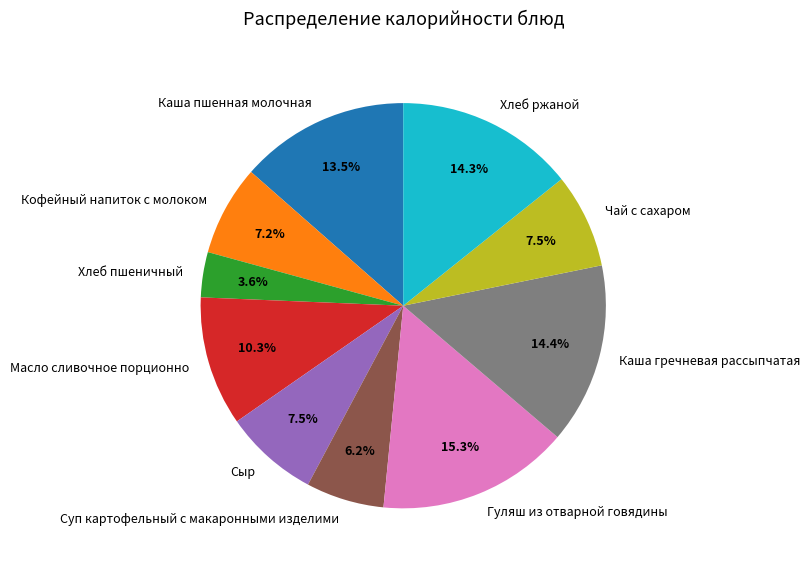

Between Кофейный напиток с молоком and Гуляш из отварной говядины, which is larger?

Гуляш из отварной говядины